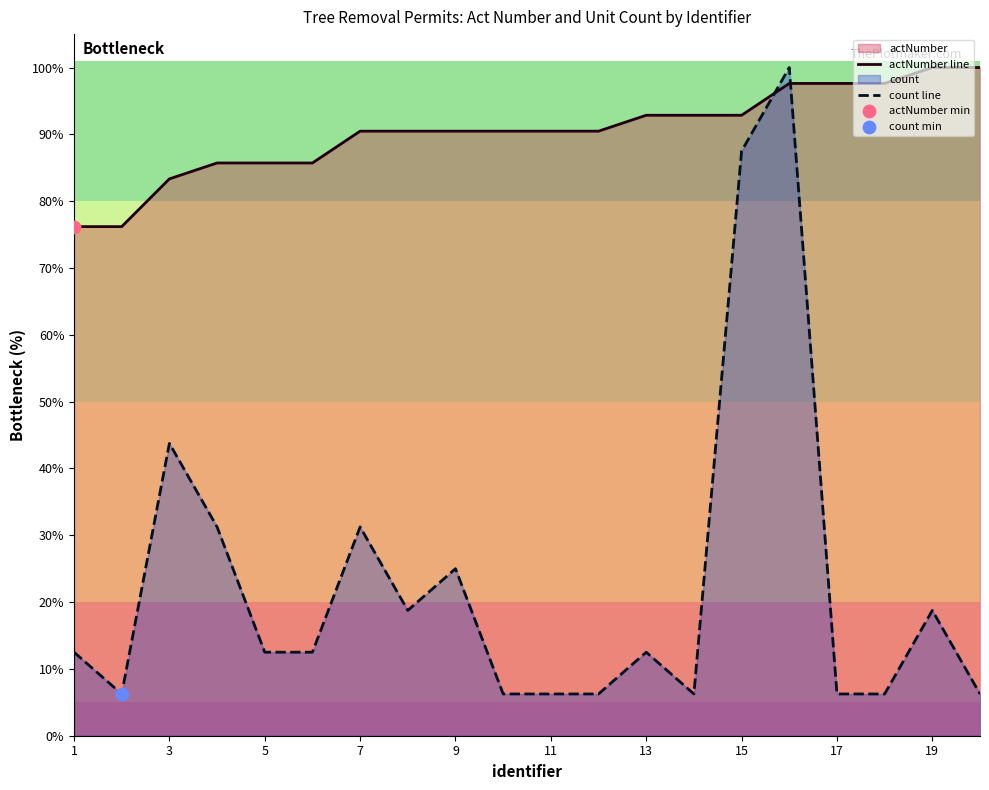

What is the total value across all series at 11?

96.7